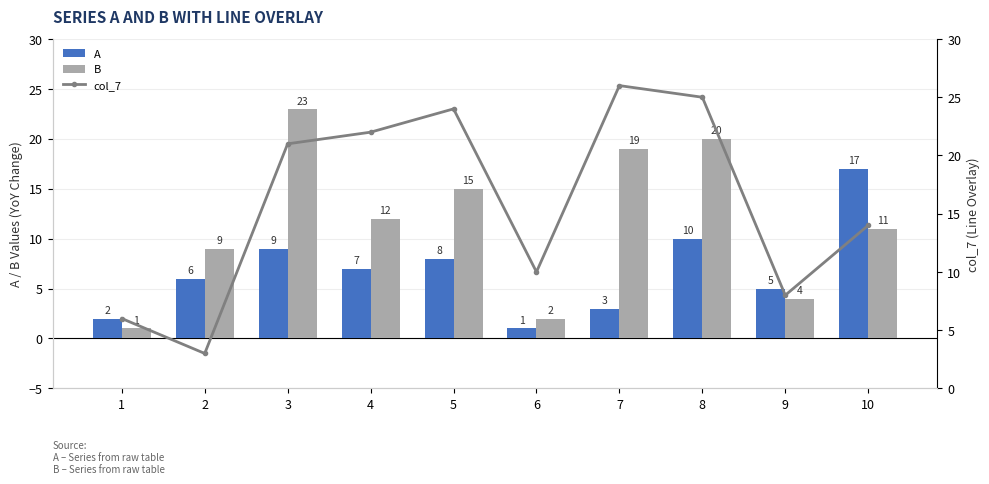

The value of A at 9 is 5. True or false?

True